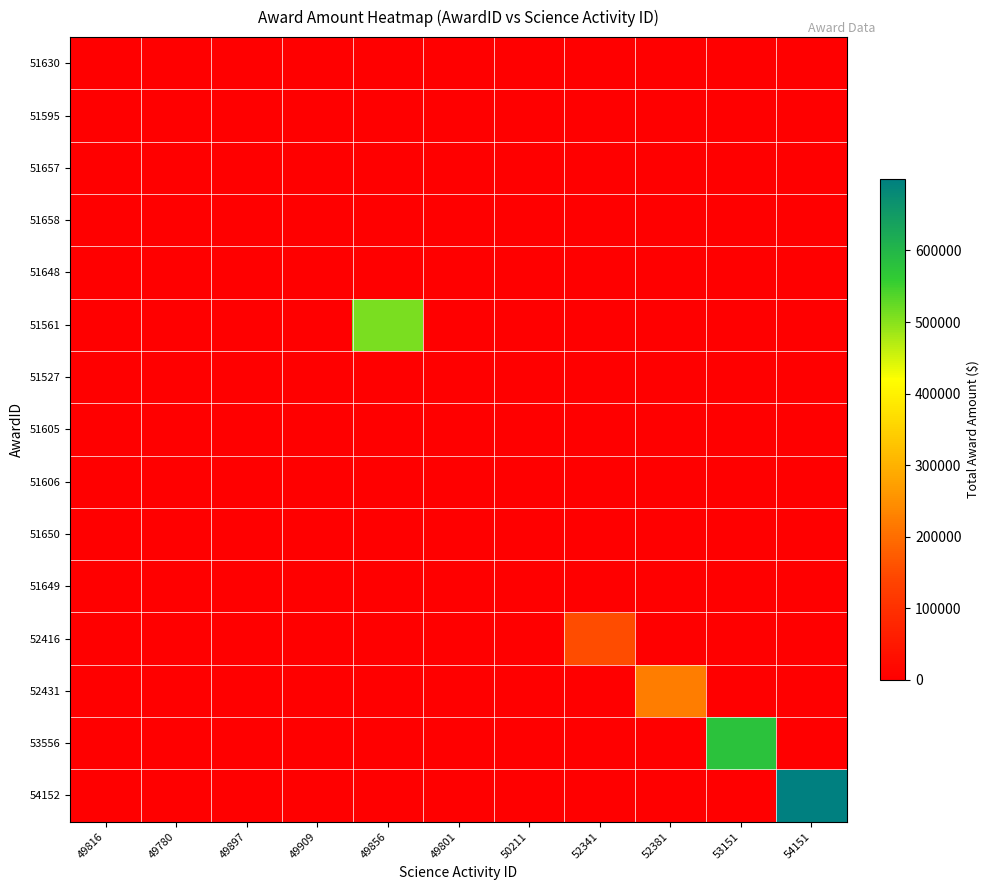

At how many categories does at least one series exceed 64569?

5